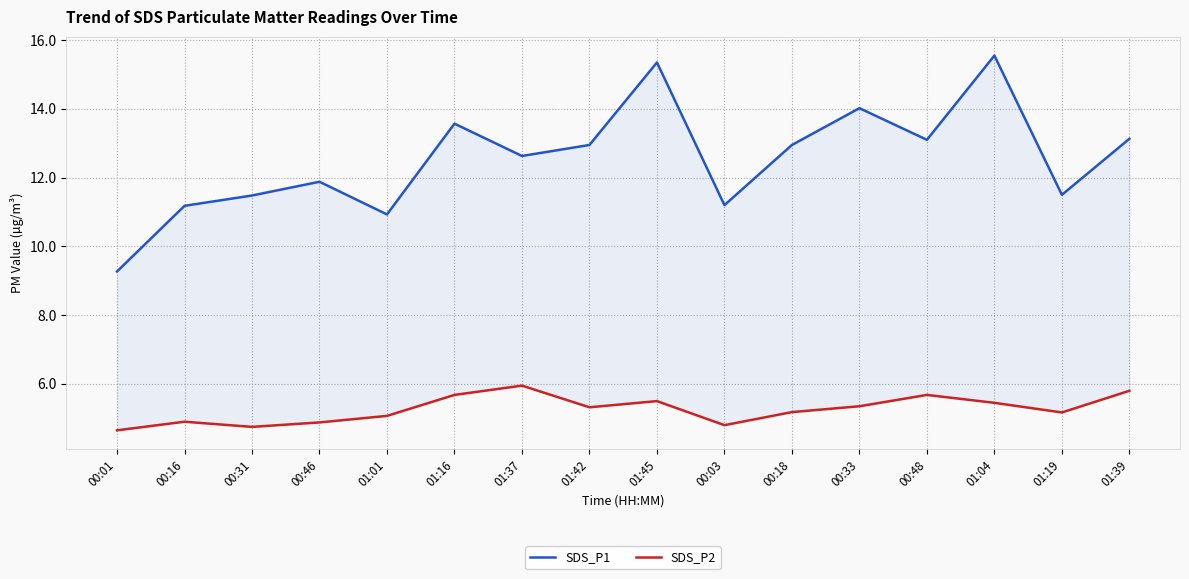

True or false: SDS_P2 and SDS_P1 cross at least once.

False